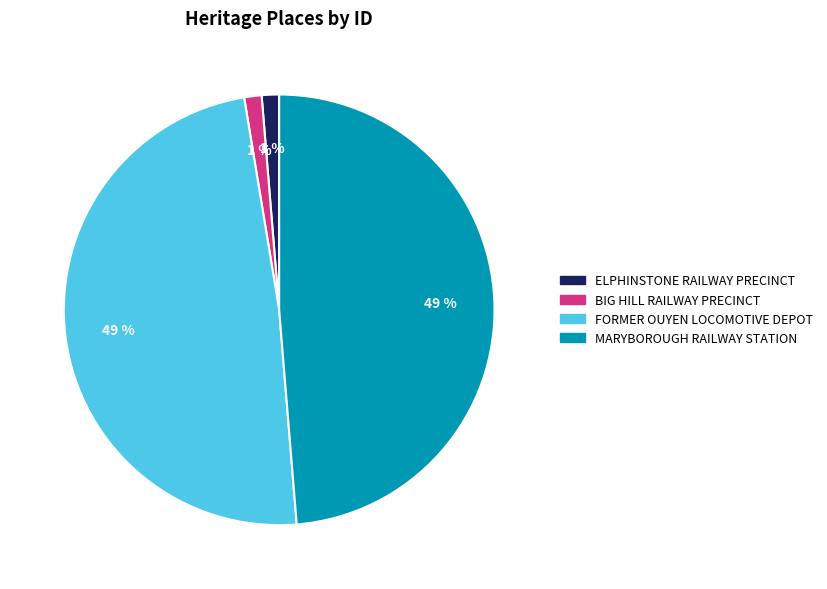

The ELPHINSTONE RAILWAY PRECINCT slice represents 11% of the pie. True or false?

False